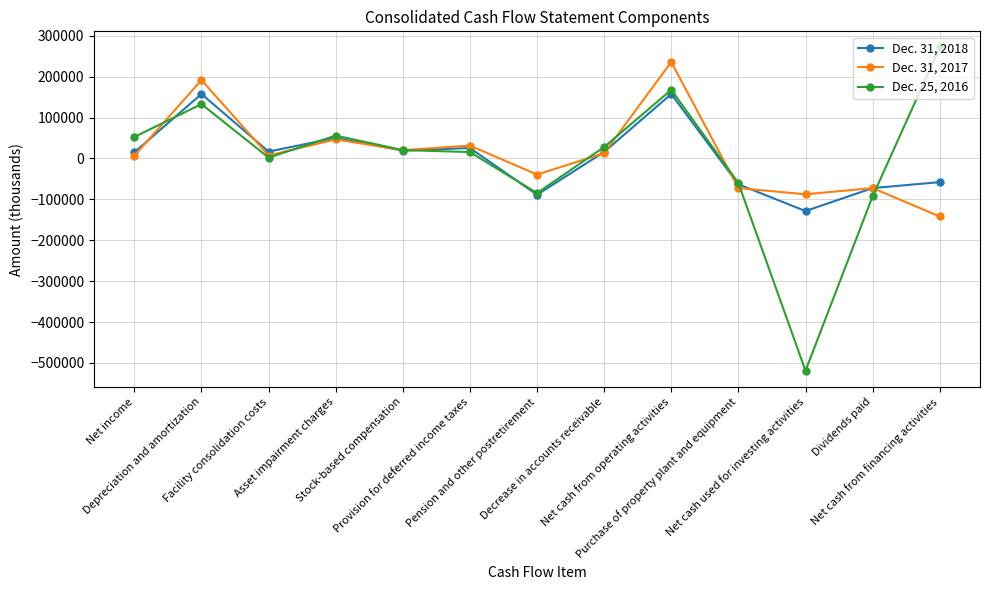

What is the value of the Dec. 31, 2018 point at the 13th from the left?

-57869